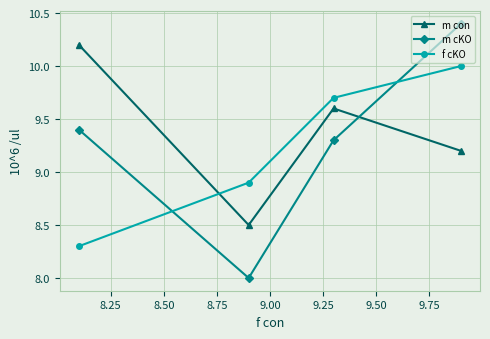

Reading right to left, transcribe all the data shown in this chart.

m con: 9.2	9.6	8.5	10.2
m cKO: 10.4	9.3	8.0	9.4
f cKO: 10.0	9.7	8.9	8.3